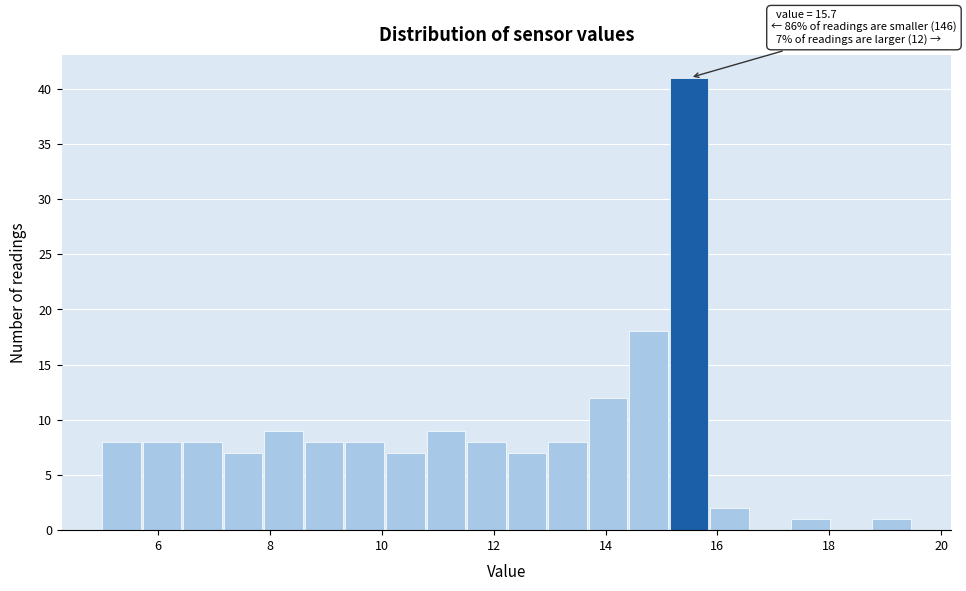

Read against the x-axis, roughly where is the centre of the tallest bar?

15.4